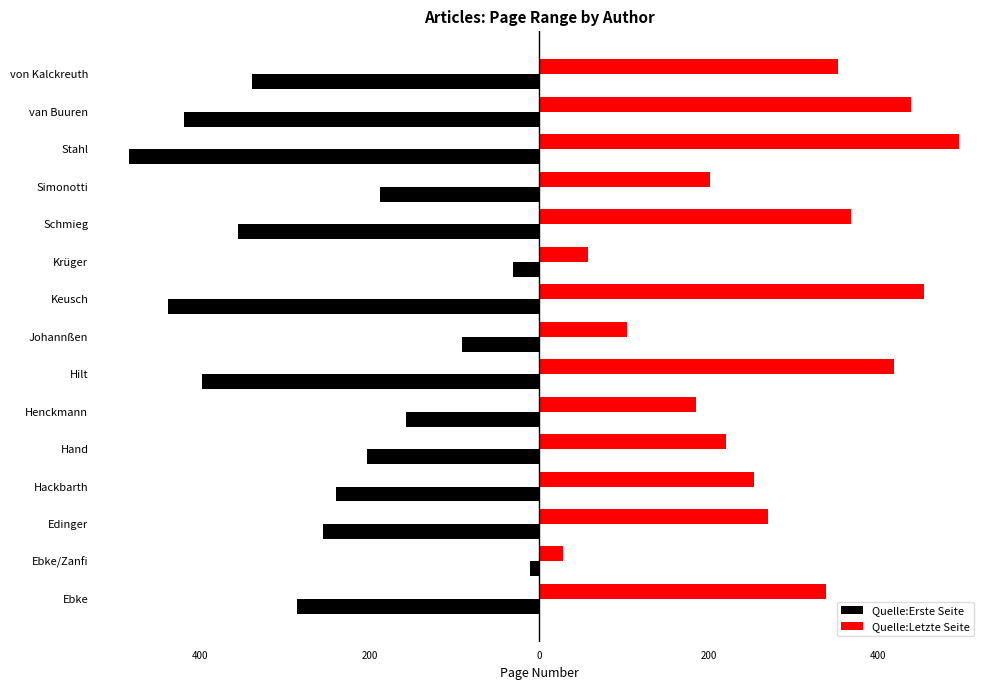

Reading left to right, extract all data points from this chart.

Quelle:Erste Seite: -285	-11	-255	-239	-203	-157	-397	-91	-437	-31	-355	-187	-483	-419	-339
Quelle:Letzte Seite: 338	28	270	254	221	185	418	104	454	58	368	202	495	439	353